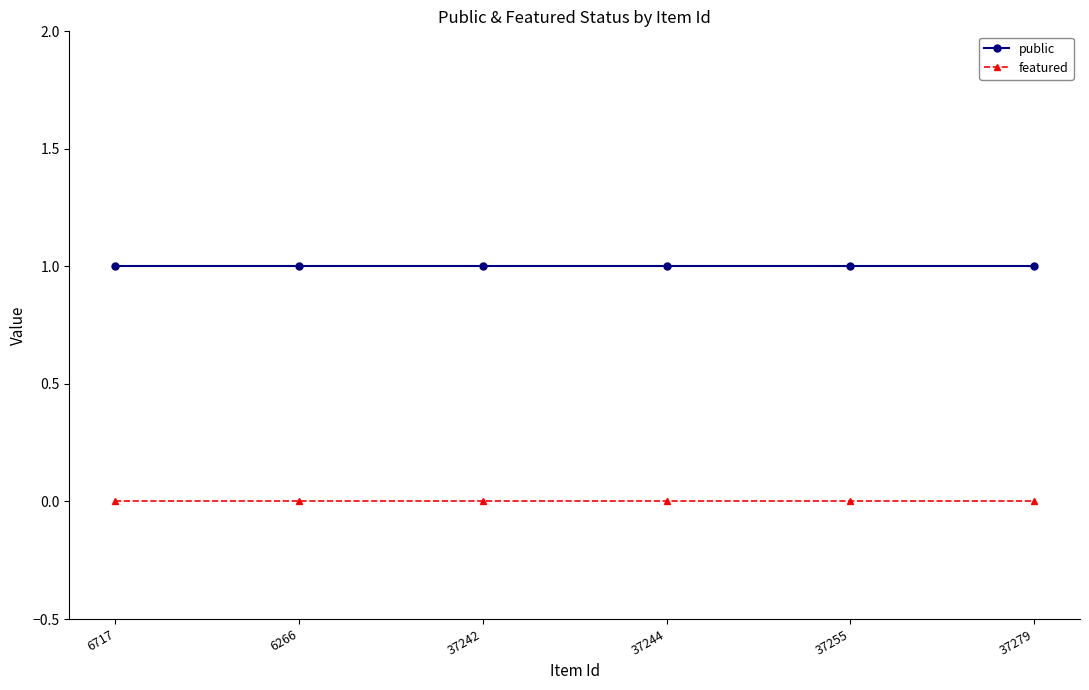

Which series has the largest total across all categories?

public